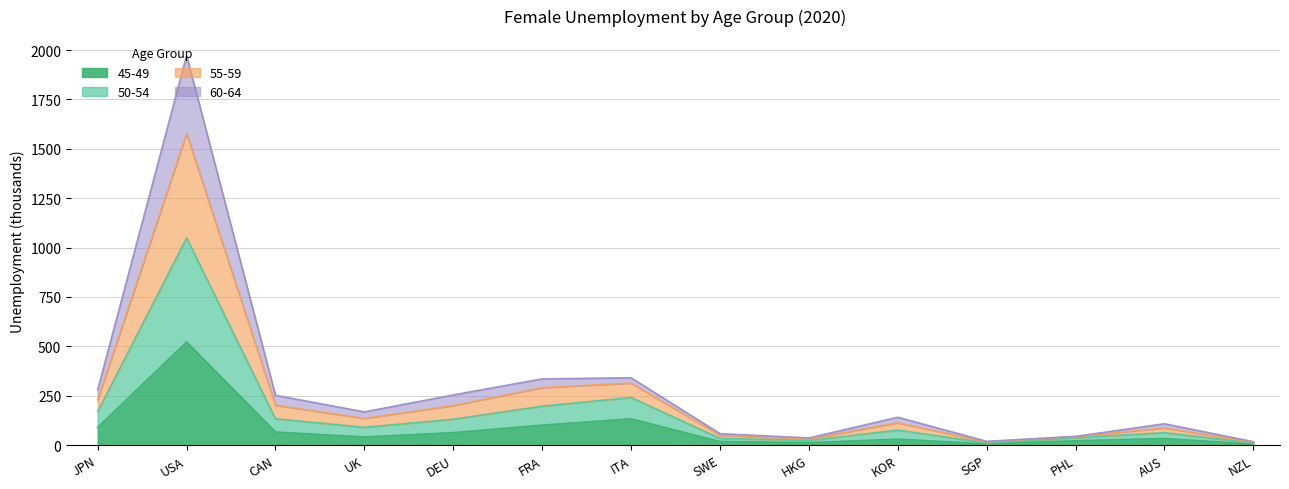

What is the total value across all series at KOR?

141